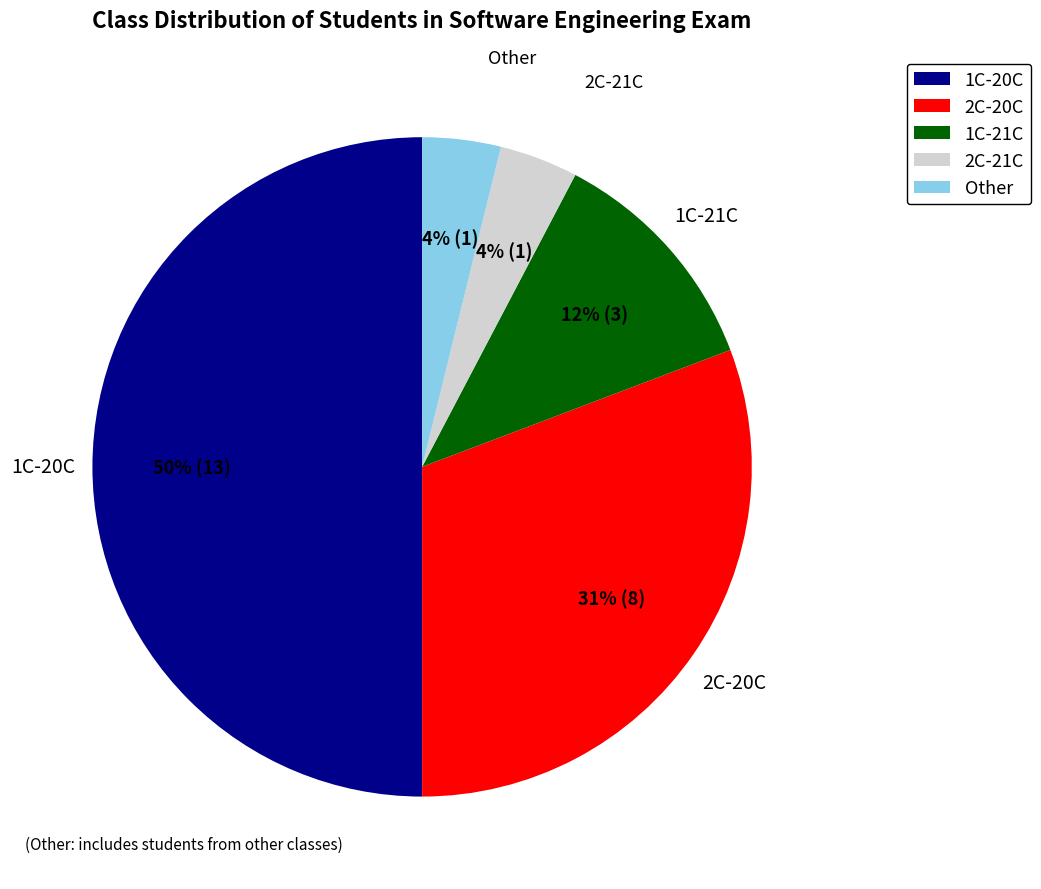

Which slice is the largest?

1C-20C